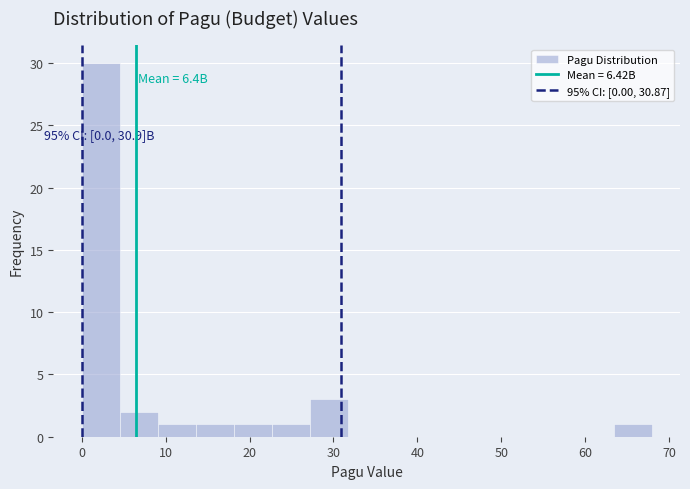

Over which range of the x-axis is the bar tallest?

0 to 5